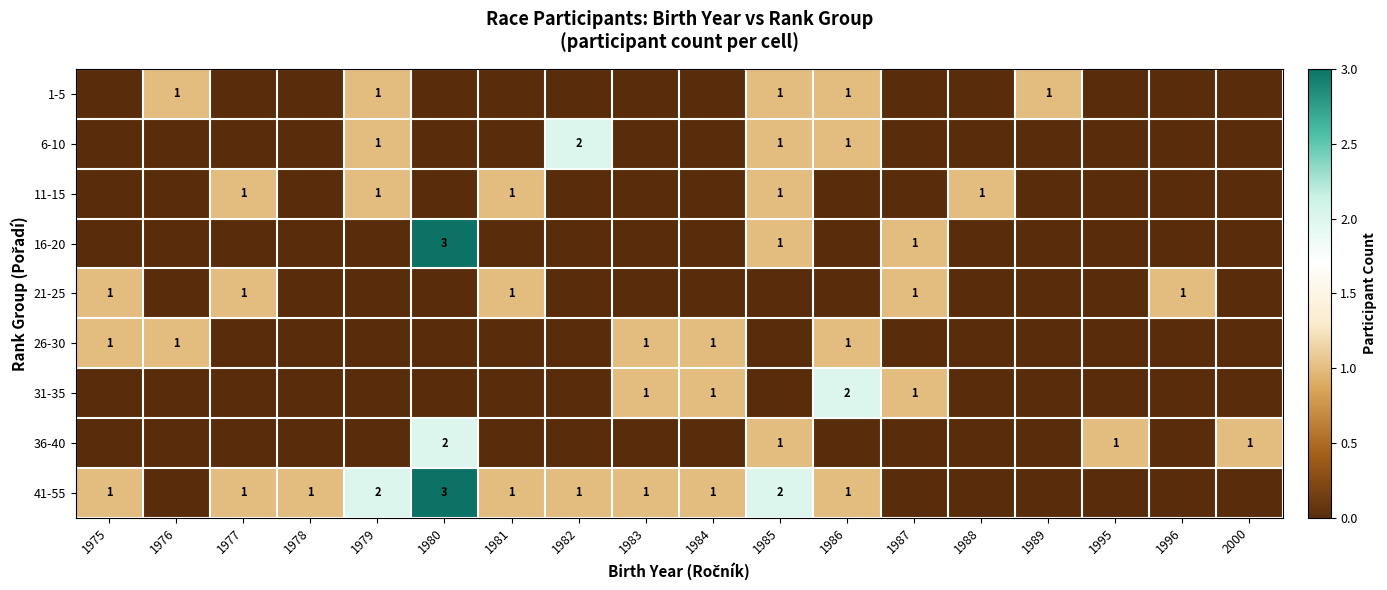

Is it true that 6-10 equals 1 at 1985?

True